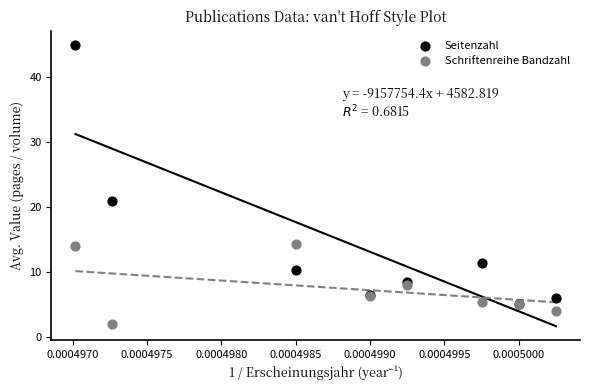

In the Seitenzahl series, what Y value is closest to 25?

21.0